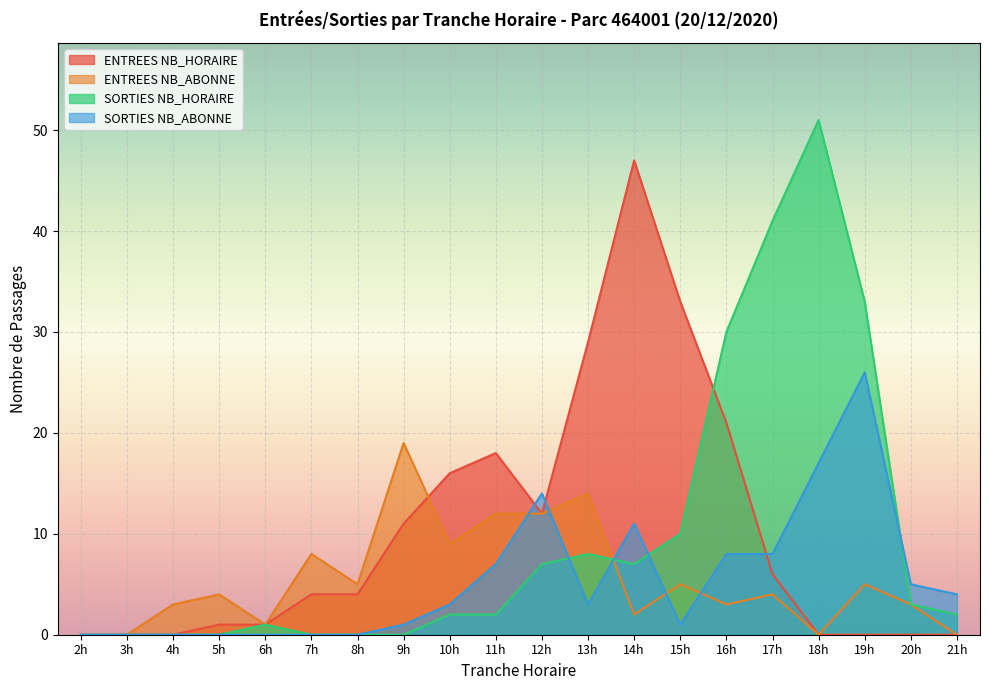

Which series has the largest total across all categories?

ENTREES NB_HORAIRE